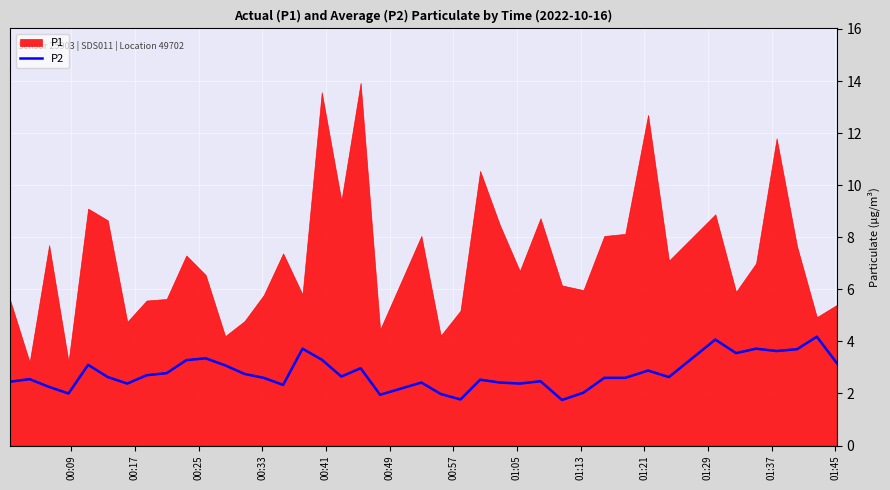

What is the label of the 2nd point from the left?

00:17